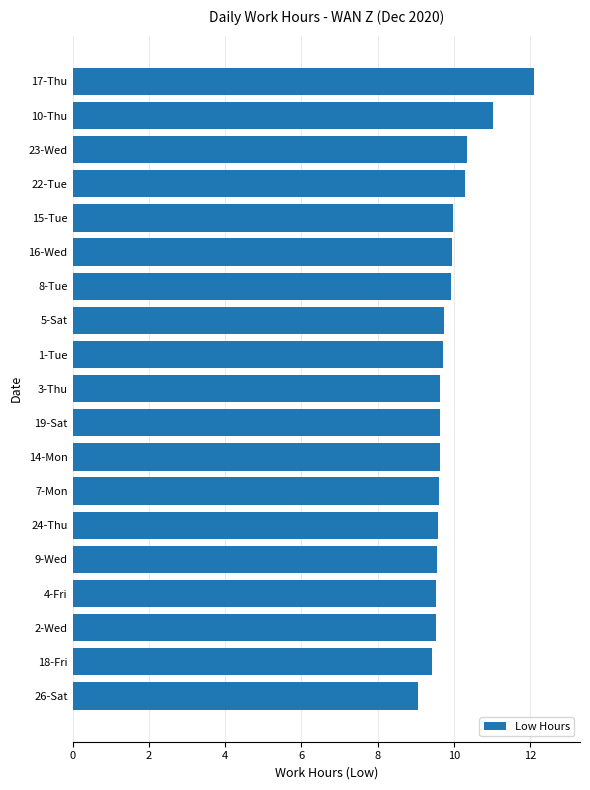

What is the sum of all values?

188.3